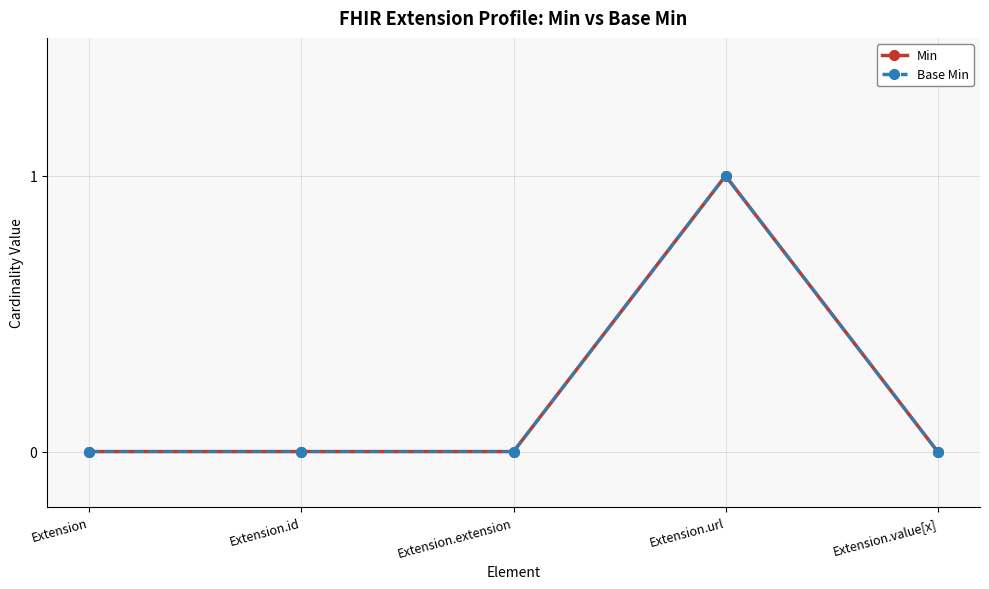

Is this an area chart (filled region under the line)?

No